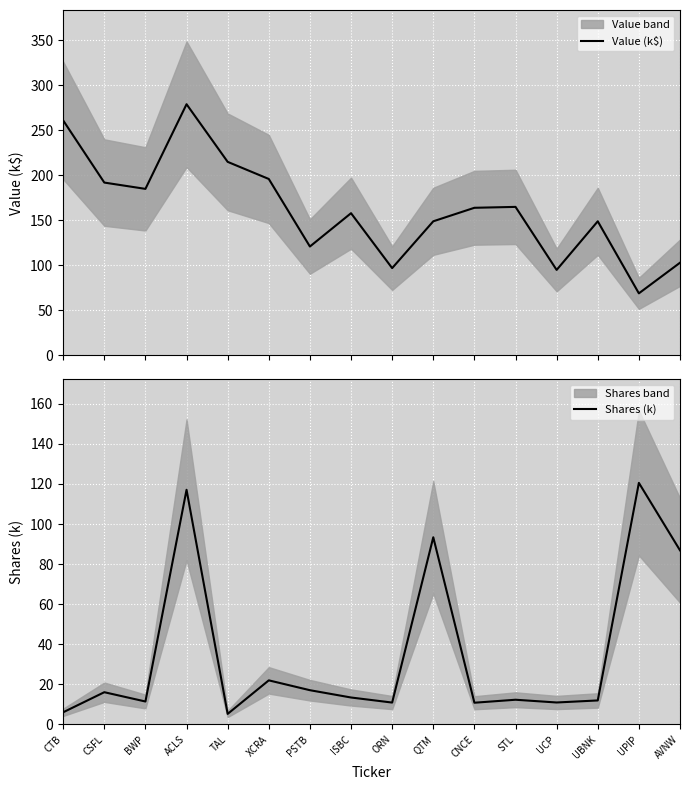

Between AVNW and PSTB, which is larger?

PSTB